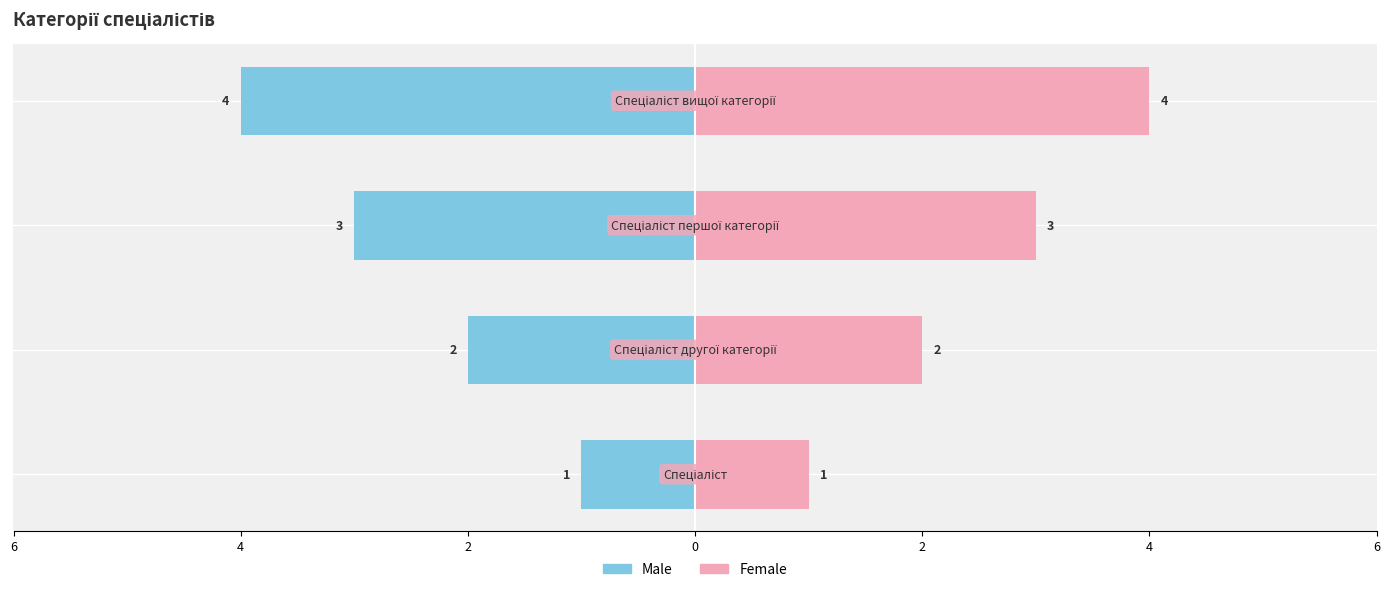

What is the ratio of the value at Спеціаліст першої категорії to the value at Спеціаліст?

3.0